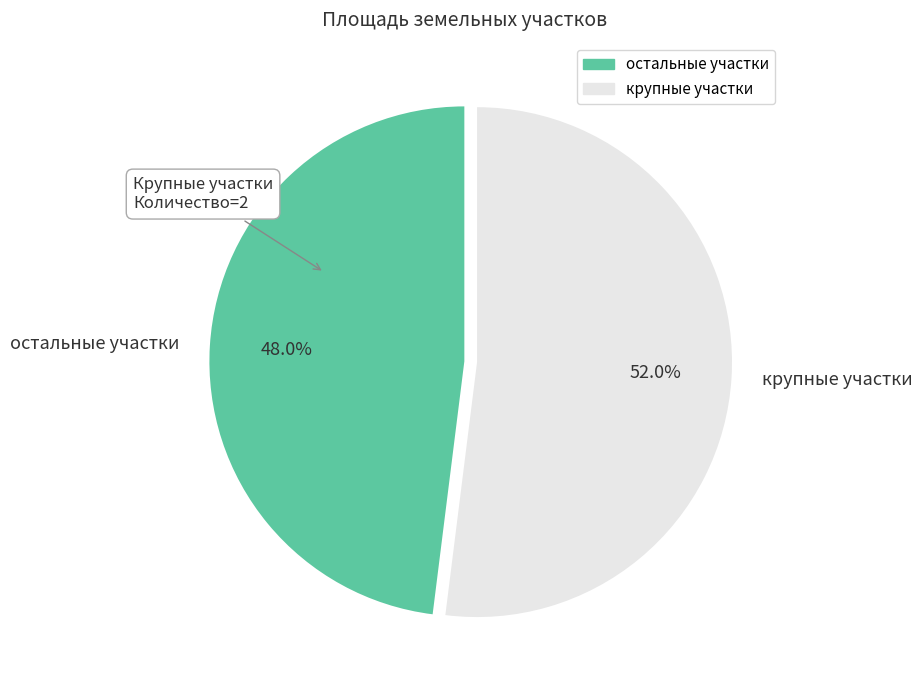

Combined, what portion of the pie is крупные участки and остальные участки?

100.0%